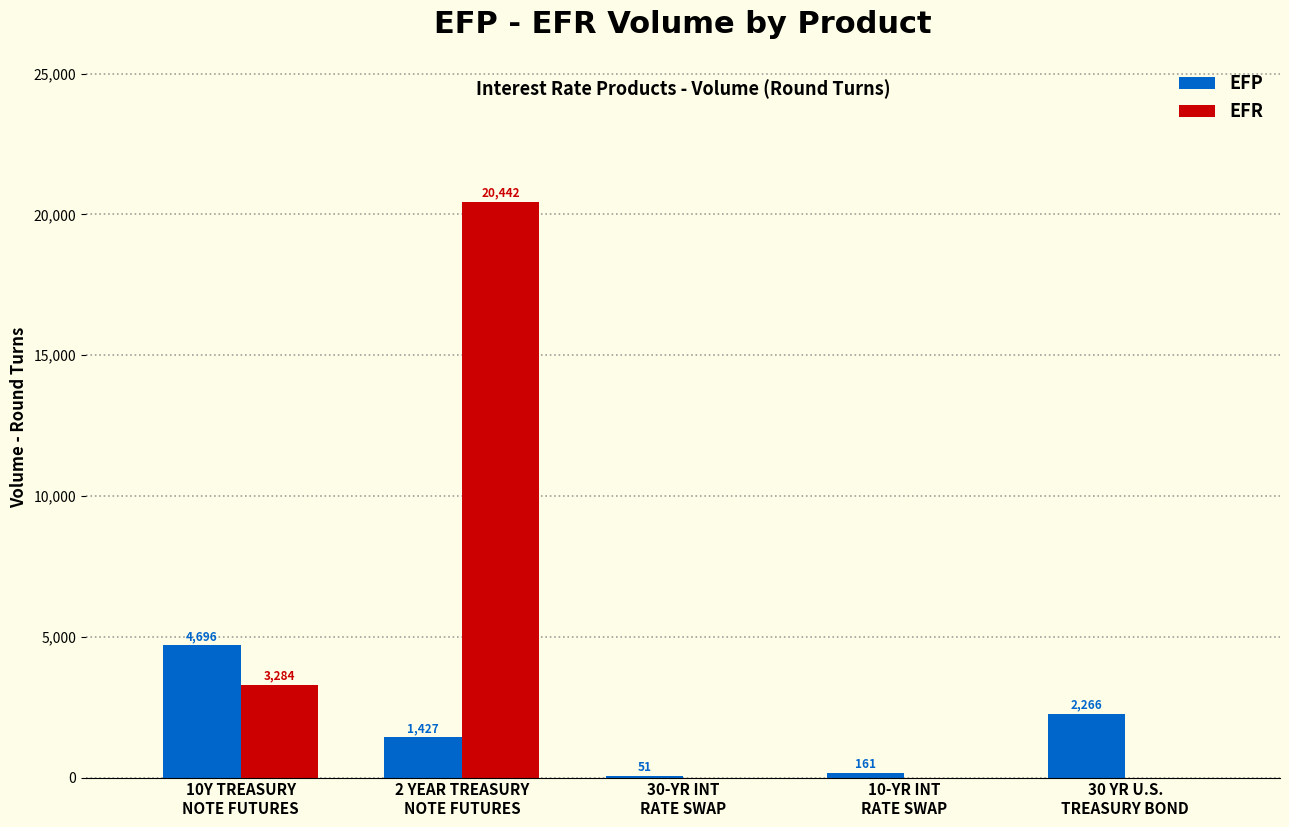

What is the sum of all EFR values?

23726